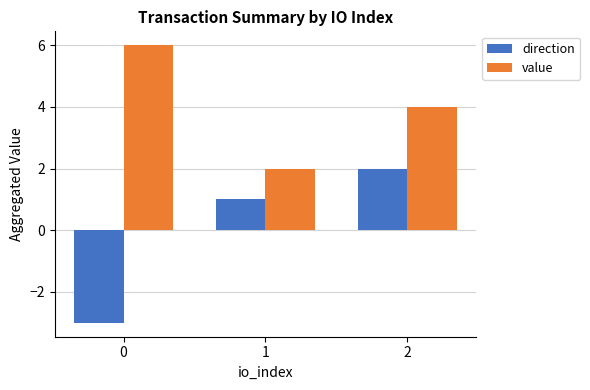

What is the value of the direction bar at the 3rd from the left?

2.0